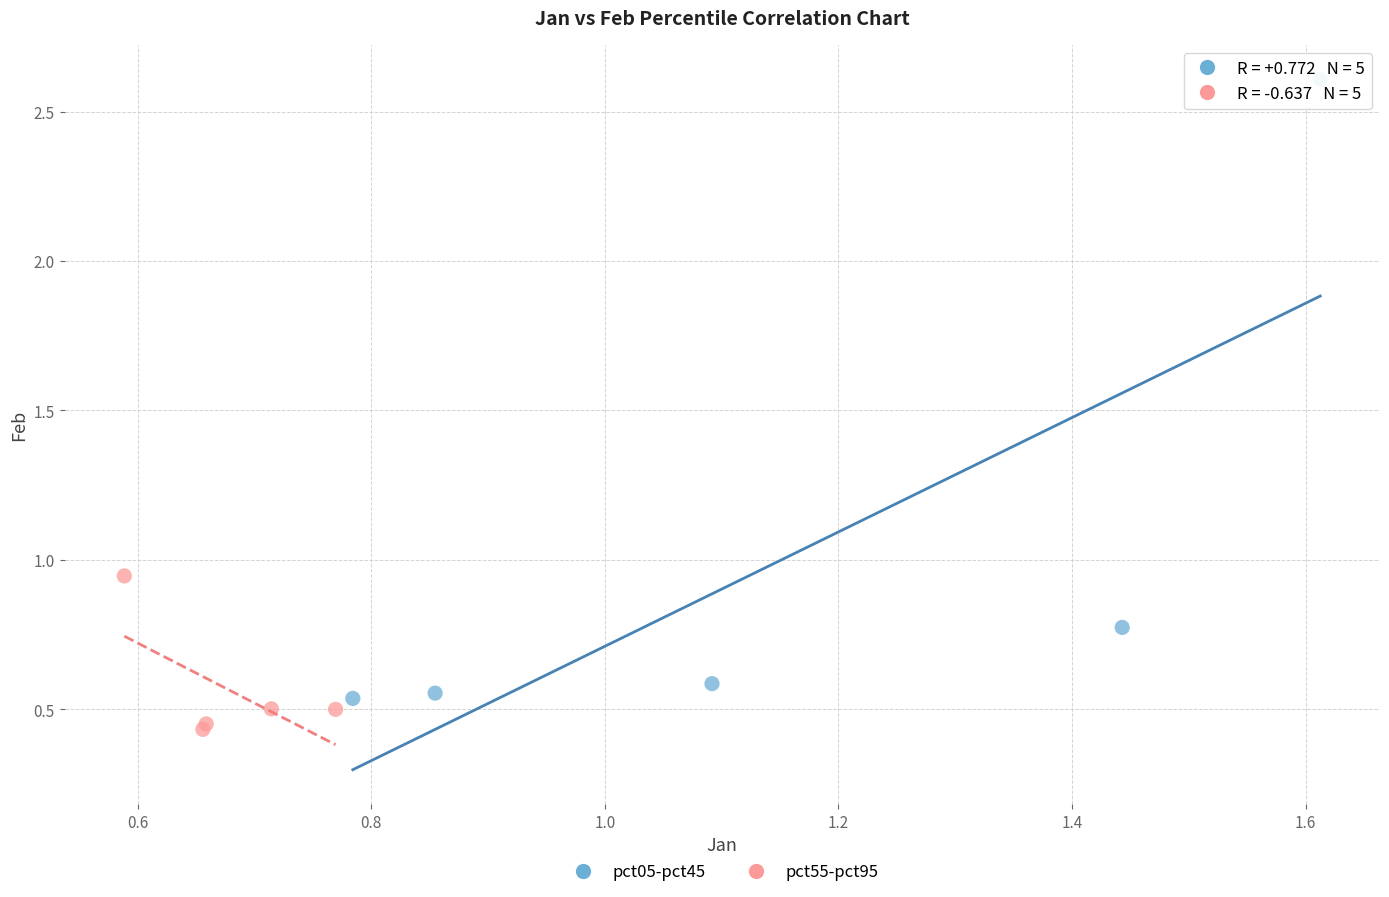

Which series reaches the maximum Y coordinate?

pct05-pct45